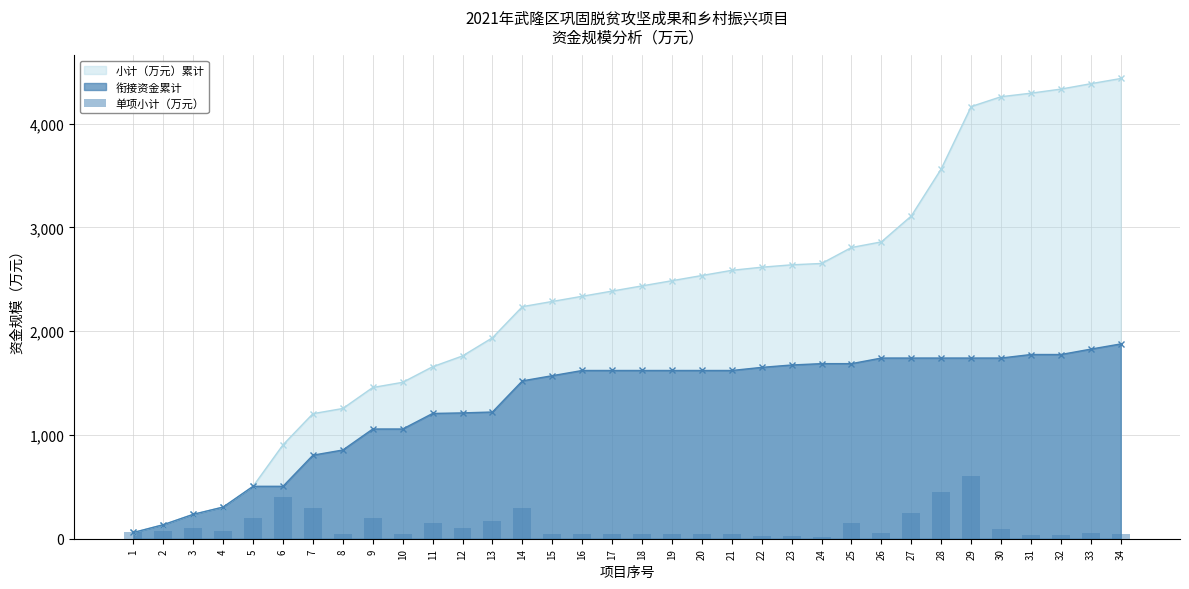

List the labels in order of value, smallest first.

24, 23, 22, 31, 32, 8, 10, 15, 16, 17, 18, 19, 20, 21, 34, 33, 26, 1, 4, 2, 30, 3, 12, 11, 25, 13, 5, 9, 27, 7, 14, 6, 28, 29